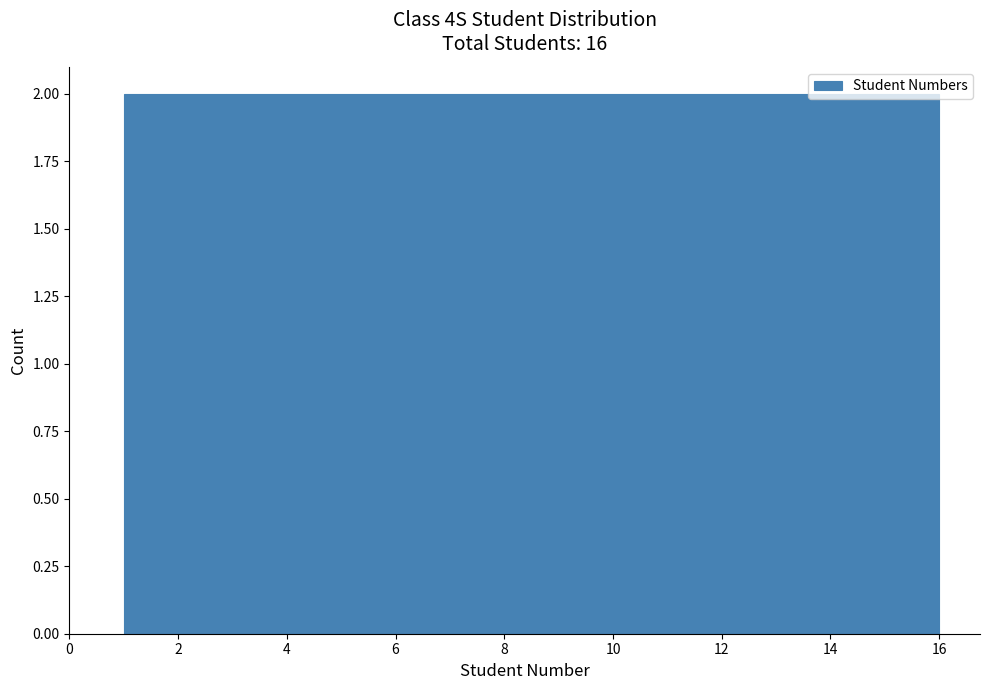

Reading left to right, list every bar in this chart as the range it spans on the x-axis followed by its height. Neither the bar edges nor the heights are printed on the chart, so give them approximately, as read against the axes.

1.0 to 2.8: 2
2.8 to 4.8: 2
4.8 to 6.6: 2
6.6 to 8.6: 2
8.6 to 10.4: 2
10.4 to 12.2: 2
12.2 to 14.2: 2
14.2 to 16.0: 2